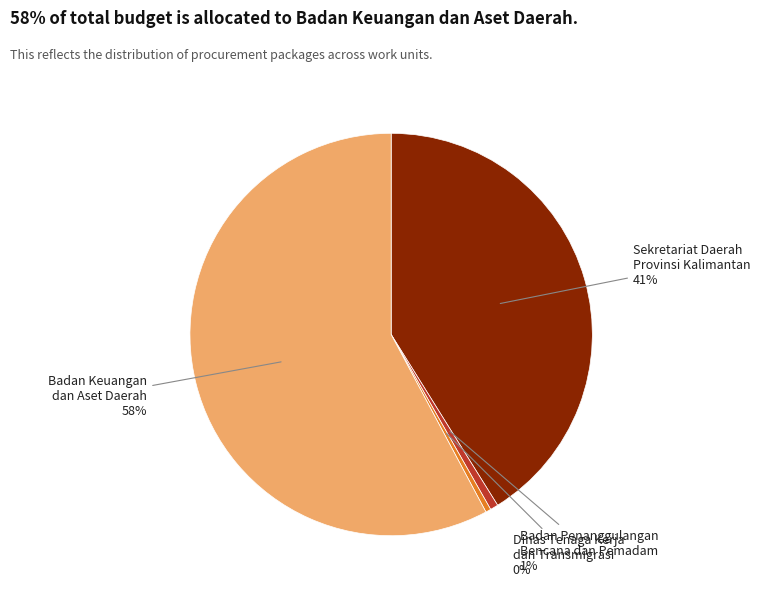

To the nearest percent, what is the average slice percentage?

25%